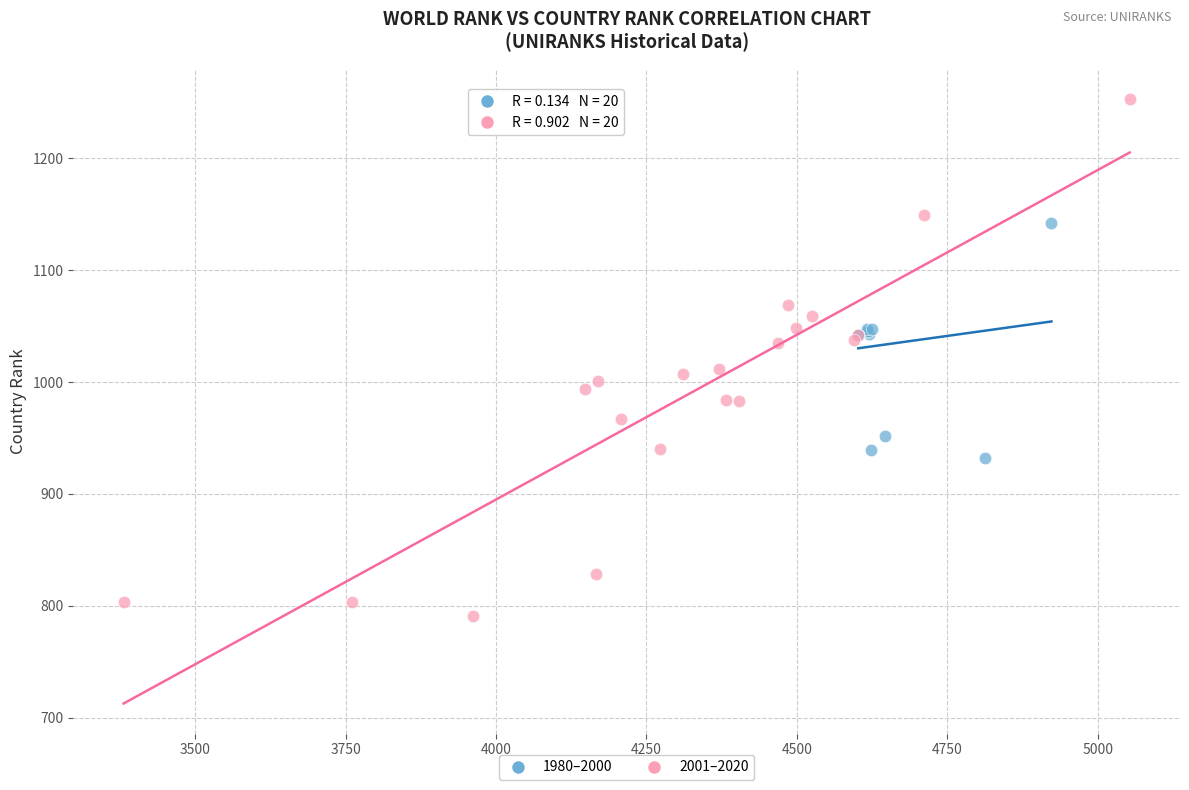

Which series contains the lowest Y value?

2001–2020